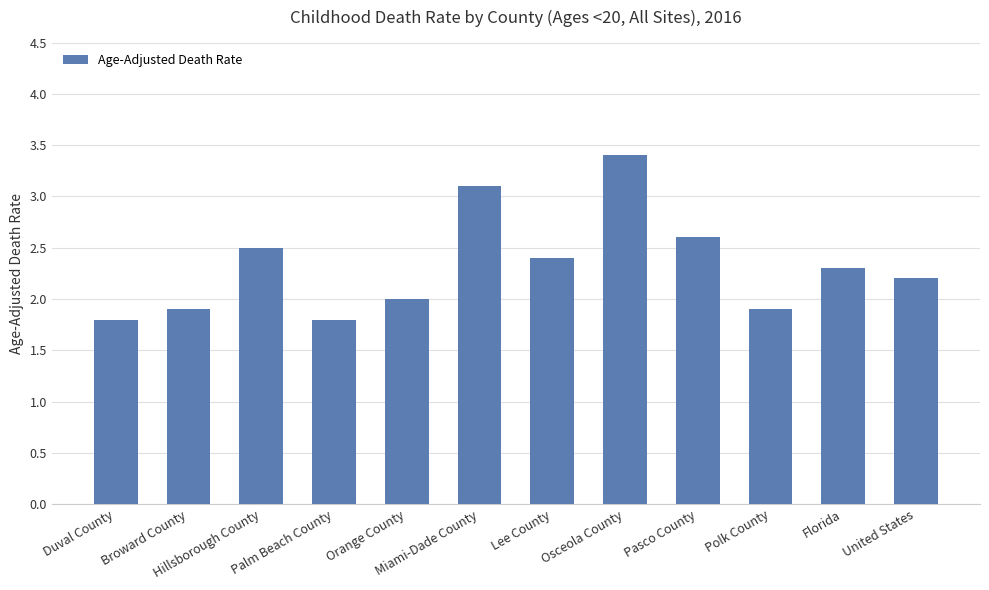

Read the value at United States.

2.2